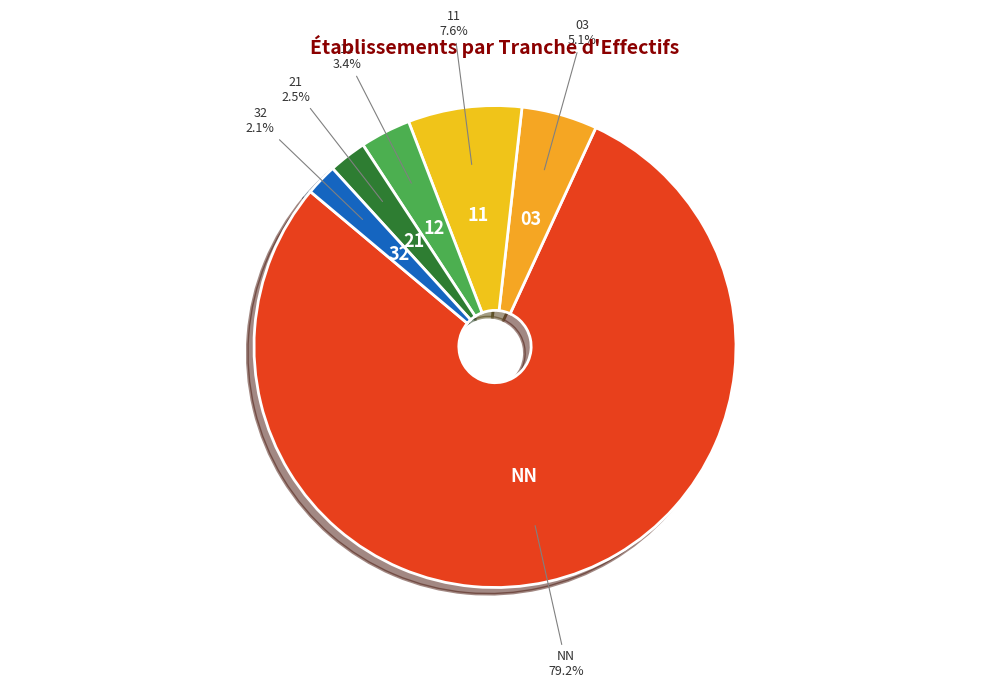

Combined, do 21 and 12 account for over 50%?

No